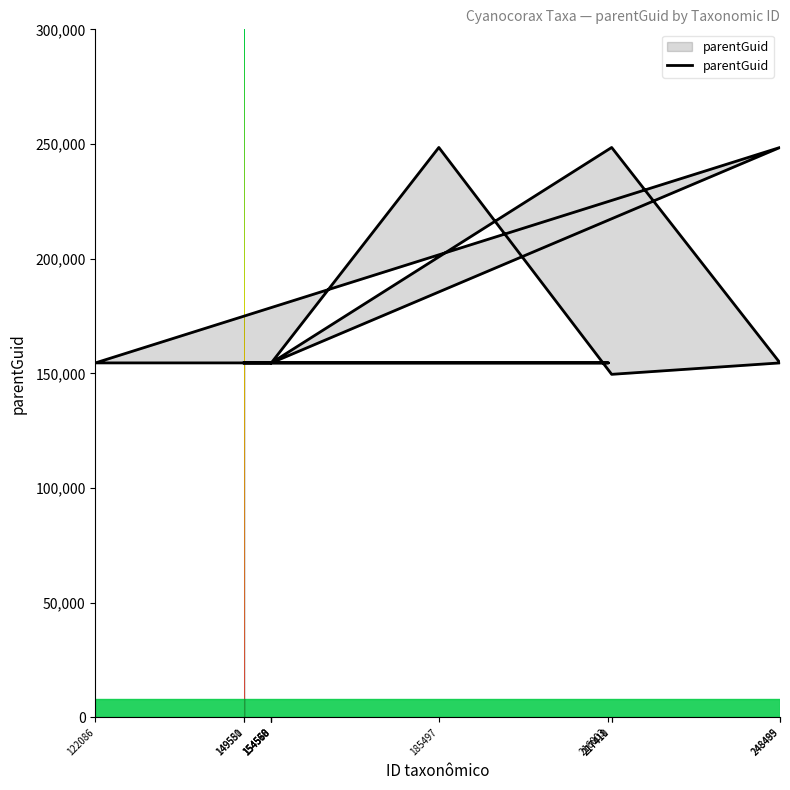

True or false: the data shows 154565 at 122086.

True